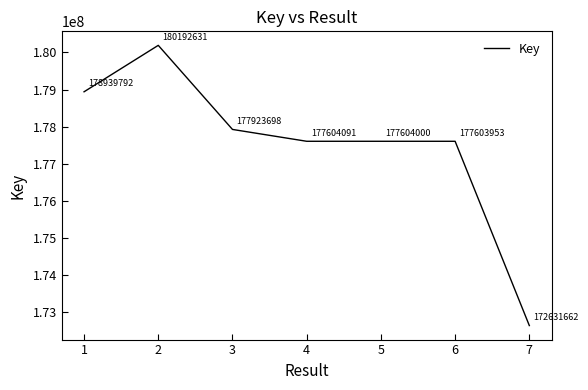

What is the change in value from 2 to 3?

-2268933